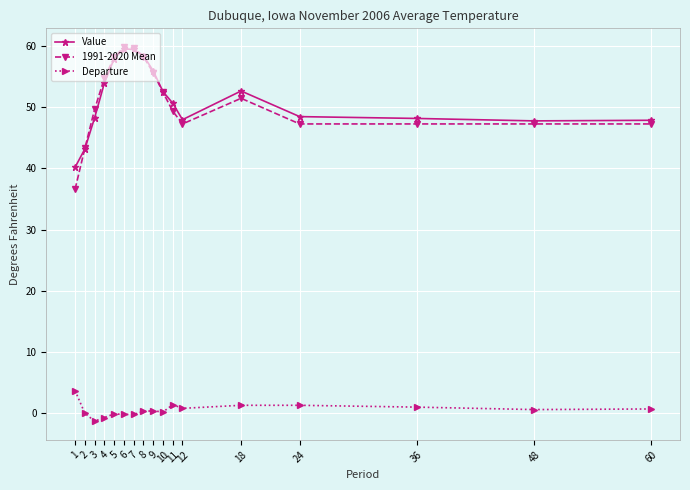

What is the maximum value shown in the chart?

59.9